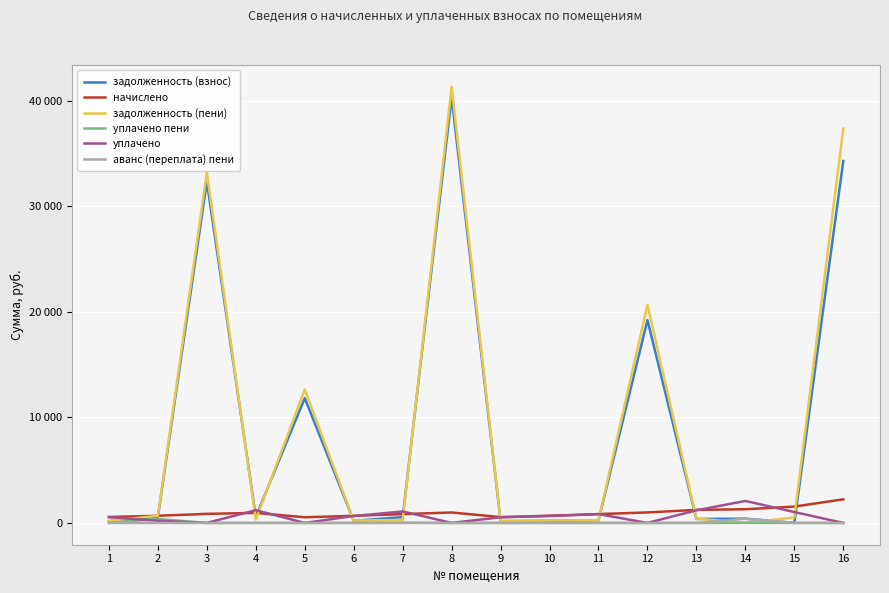

What are all the series names shown in the legend?

задолженность (взнос), начислено, задолженность (пени), уплачено пени, уплачено, аванс (переплата) пени